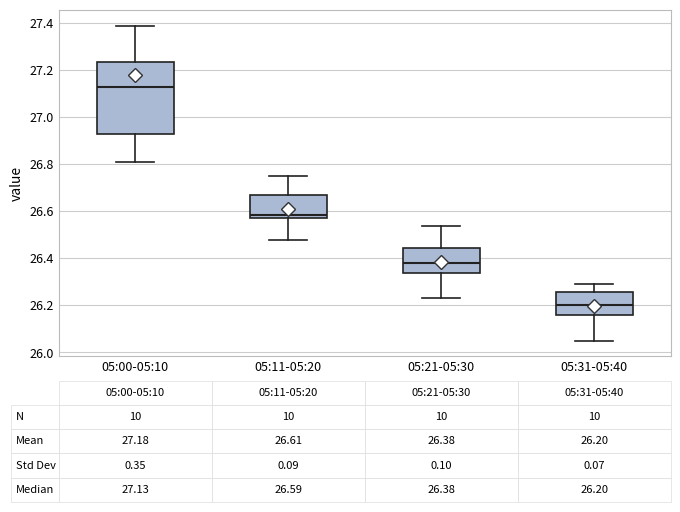

Which box's median line is the highest?

05:00-05:10